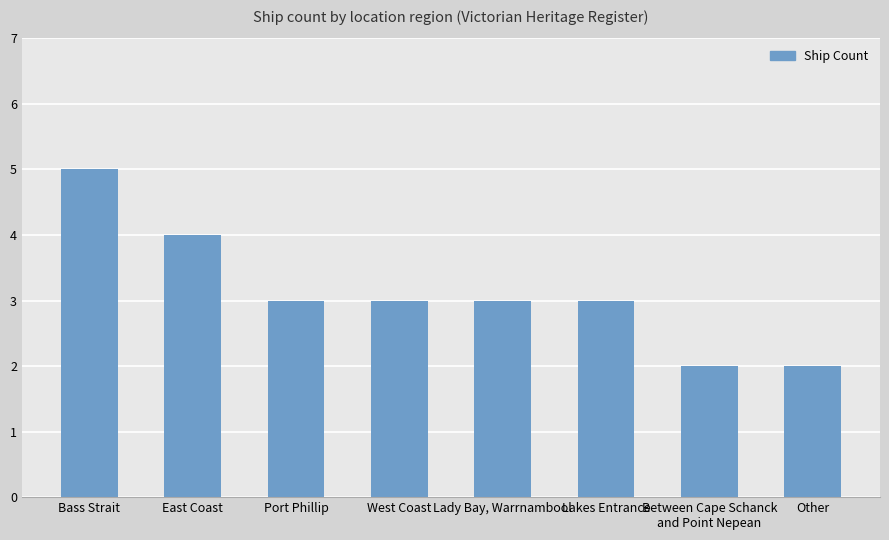

At which label does the data first exceed 3?

Bass Strait